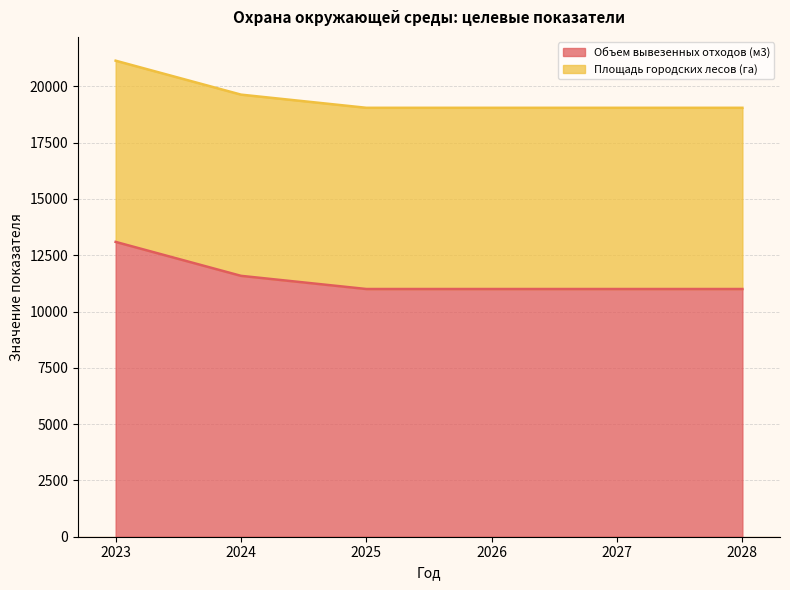

What is the minimum value shown in the chart?

11000